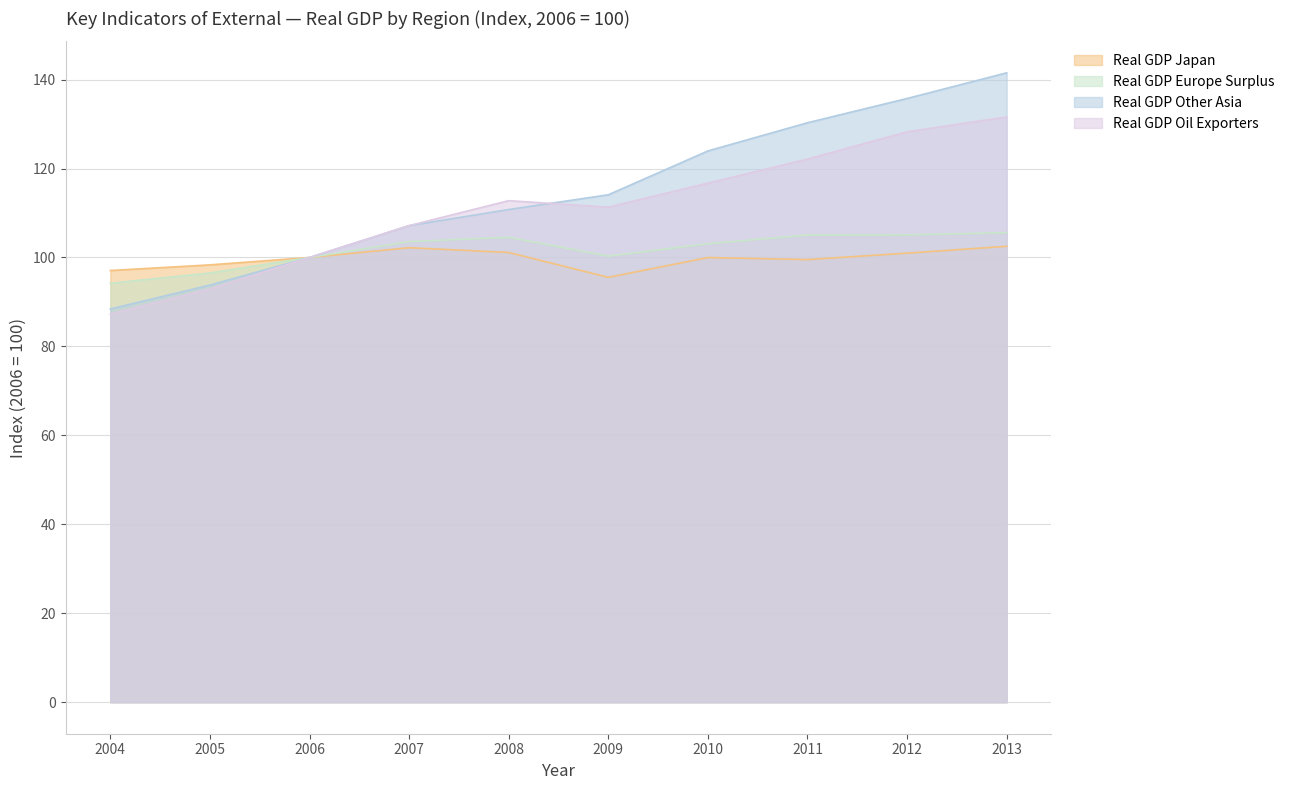

Which has a higher value, 2009 or 2010?

2010